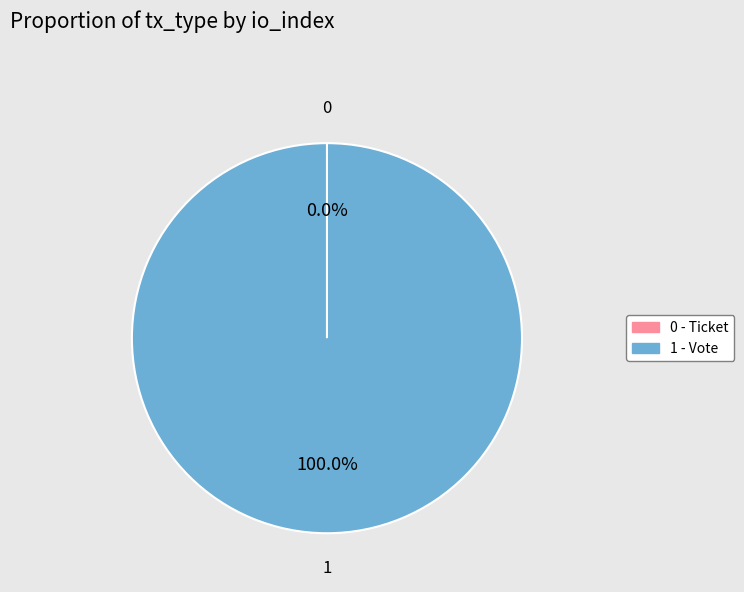

Which category accounts for the majority?

Vote (io_index=1)